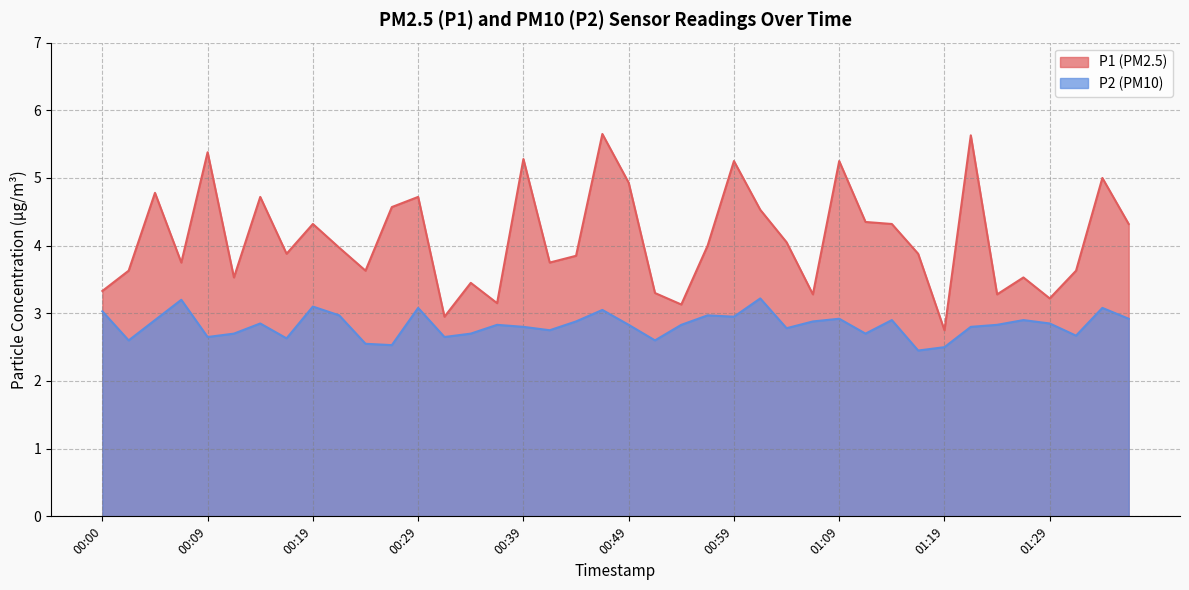

What is the label of the 5th point from the right?

01:26